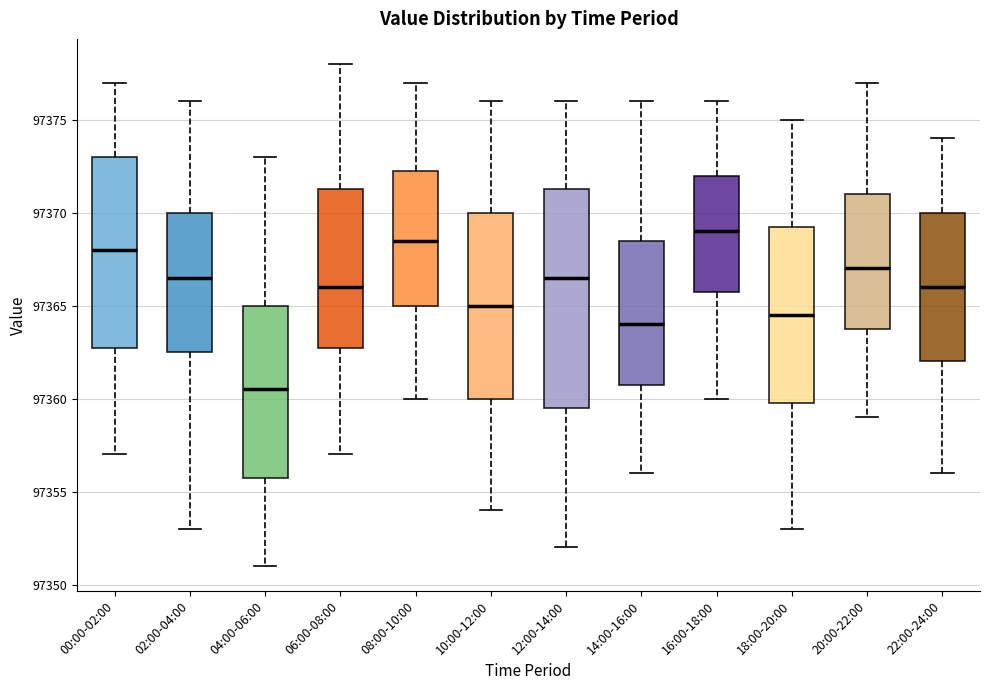

Comparing the boxes themselves (not the whiskers), which one is the tallest?

12:00-14:00